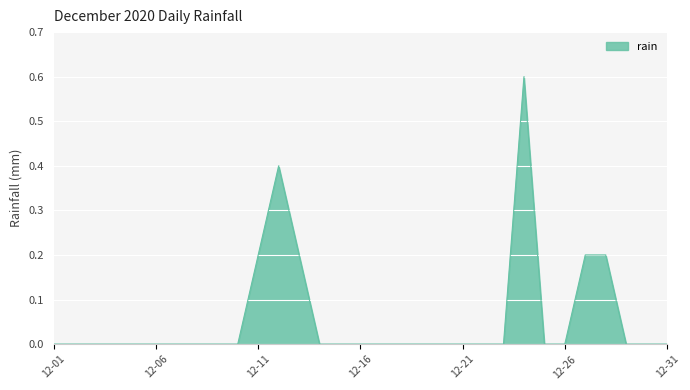

What is the greatest value displayed?

0.6